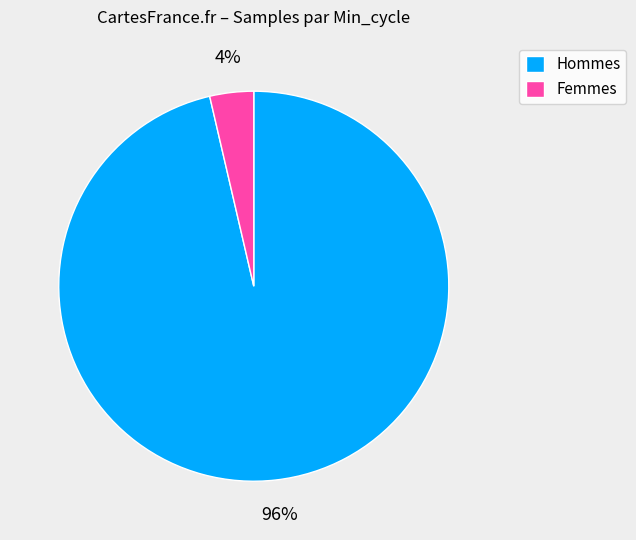

Is it true that Hommes is 96% of the pie?

True